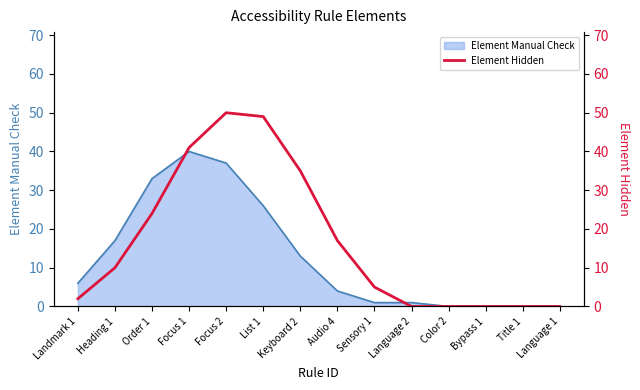

What position from the left is Order 1?

3